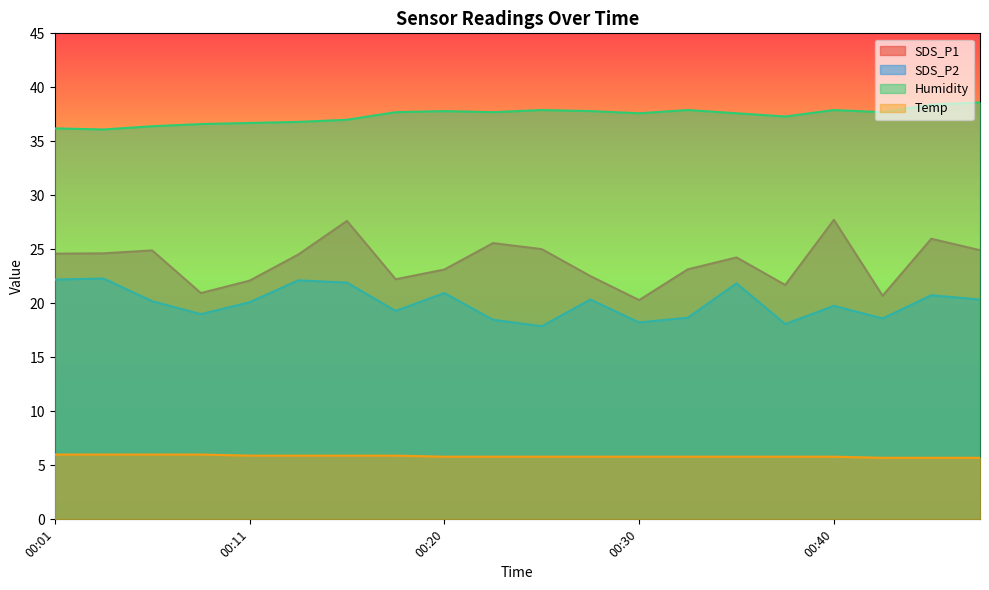

How many data points in Humidity are less than 37?

6